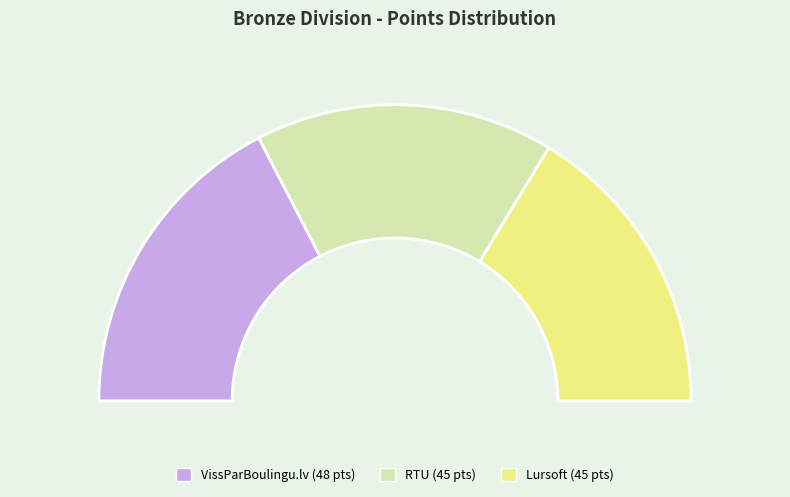

Which category has the biggest portion of the pie?

VissParBoulingu.lv